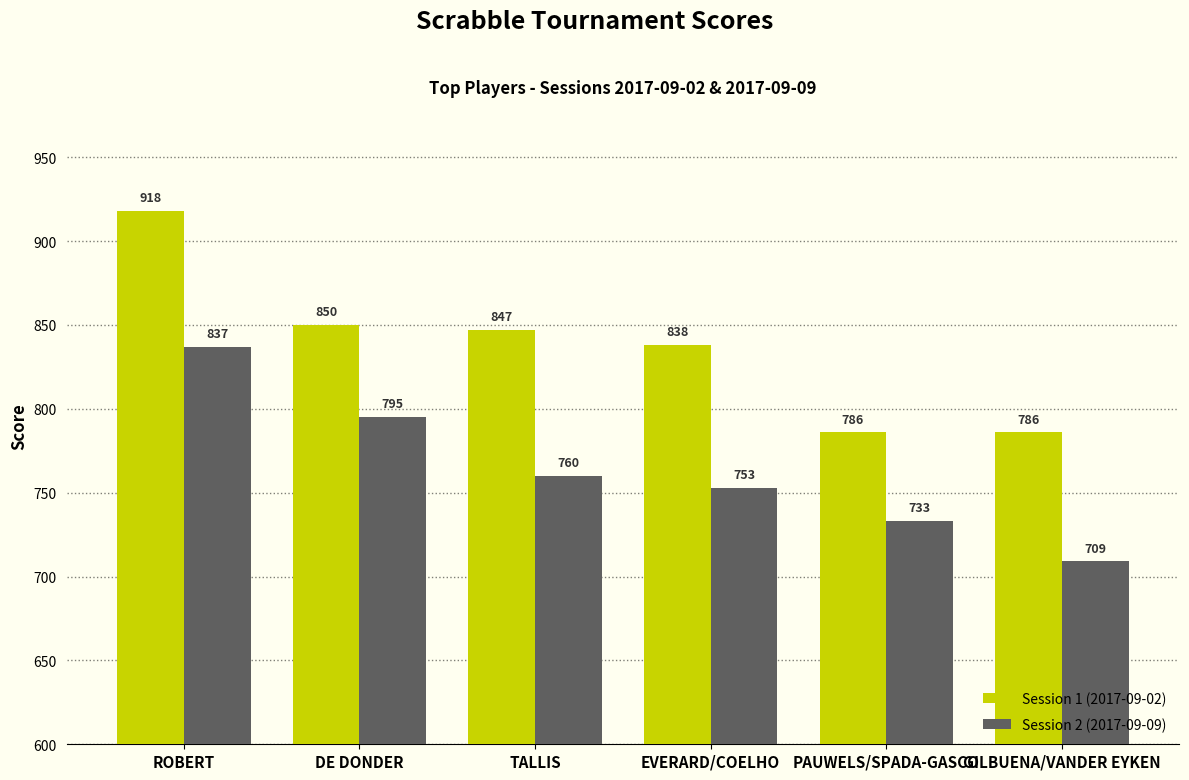

What is the label of the 3rd bar from the right?

EVERARD/COELHO